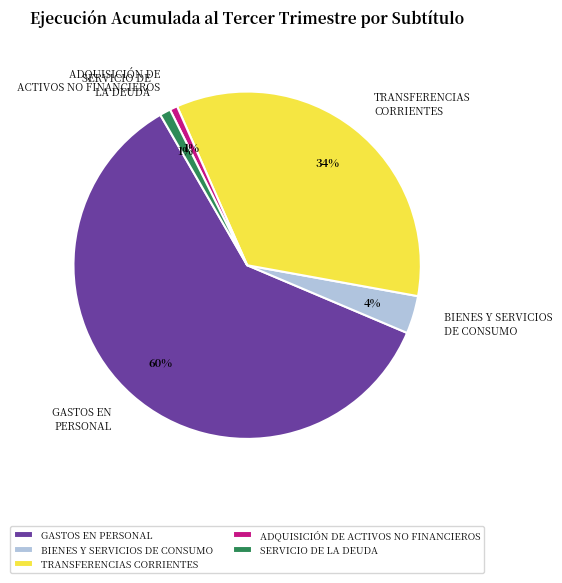

Do TRANSFERENCIAS CORRIENTES and ADQUISICIÓN DE ACTIVOS NO FINANCIEROS together represent more than half of the pie?

No